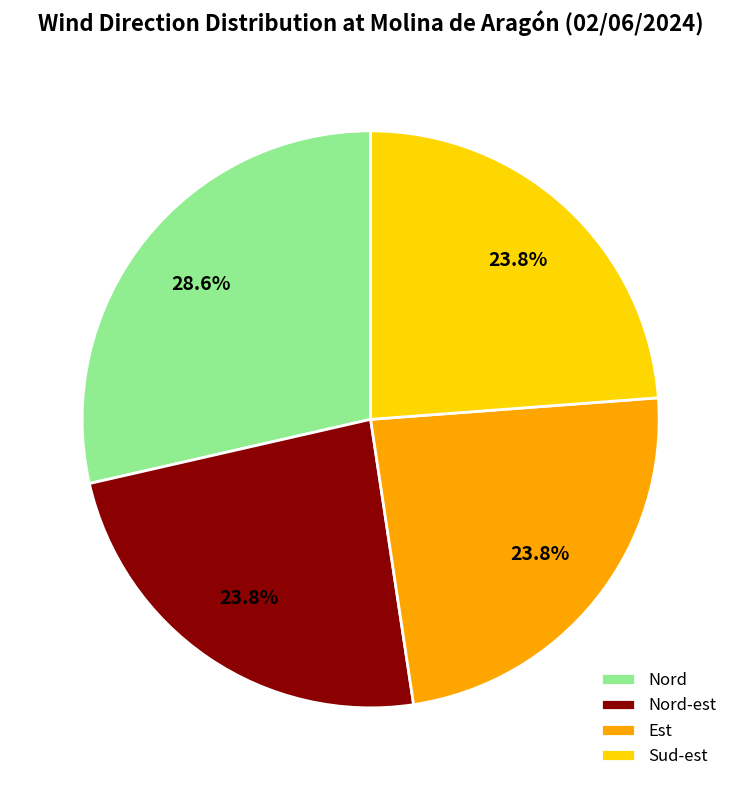

What is the largest slice in the pie chart?

Nord